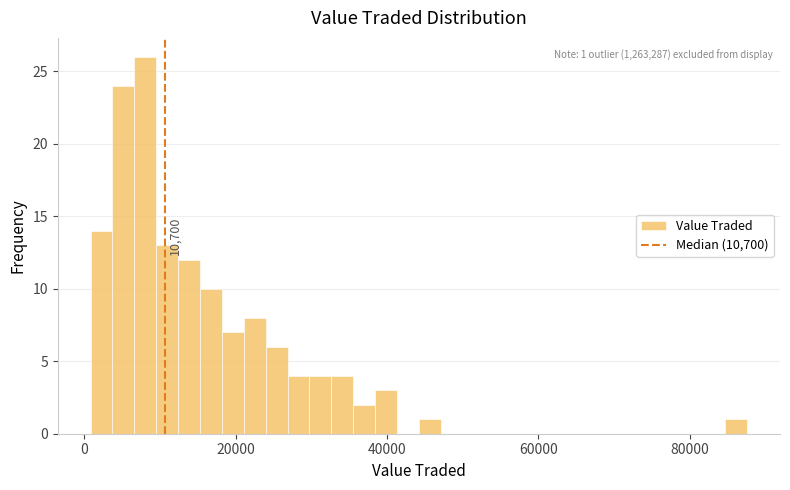

Read against the x-axis, roughly where is the centre of the tallest bar?

8000